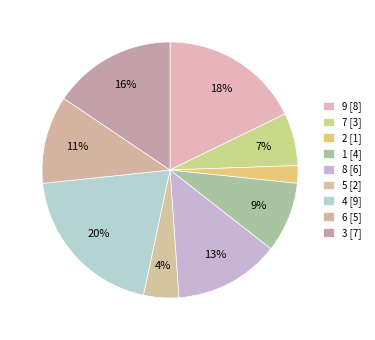

Does any single category account for the majority?

No